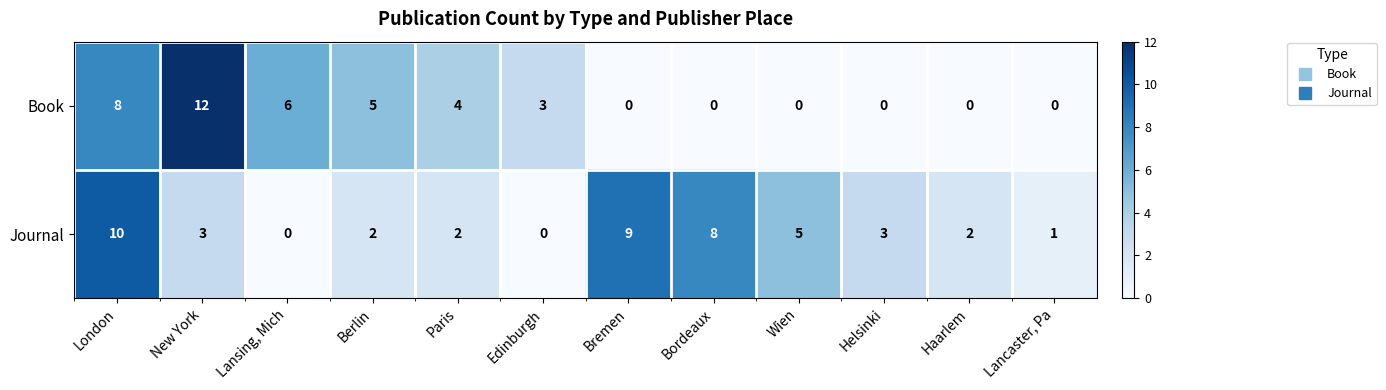

What is the sum of all Book values?

38